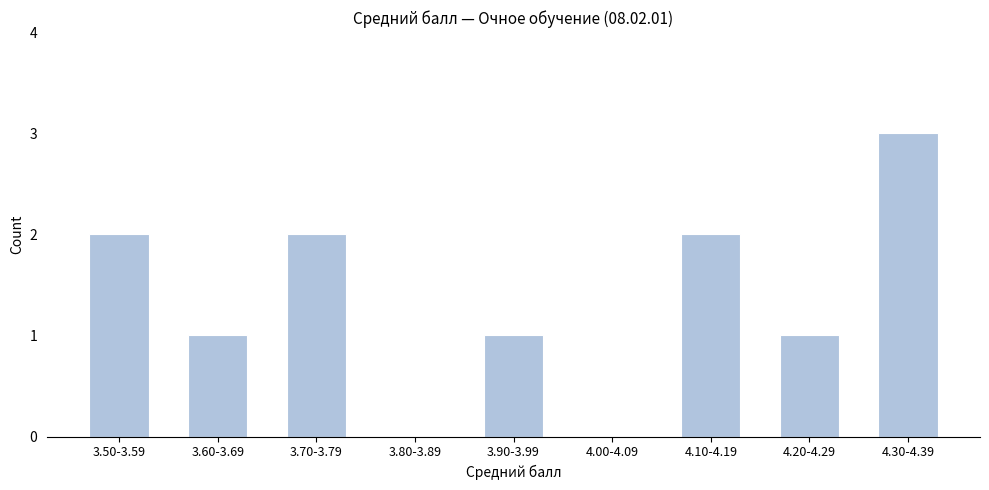

Reading left to right, extract all data points from this chart.

3.50-3.59=2	3.60-3.69=1	3.70-3.79=2	3.80-3.89=0	3.90-3.99=1	4.00-4.09=0	4.10-4.19=2	4.20-4.29=1	4.30-4.39=3